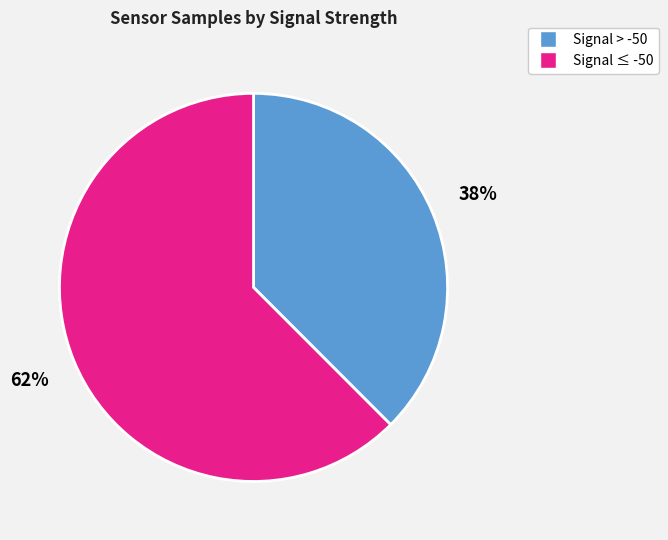

To the nearest percent, what is the average slice percentage?

50%